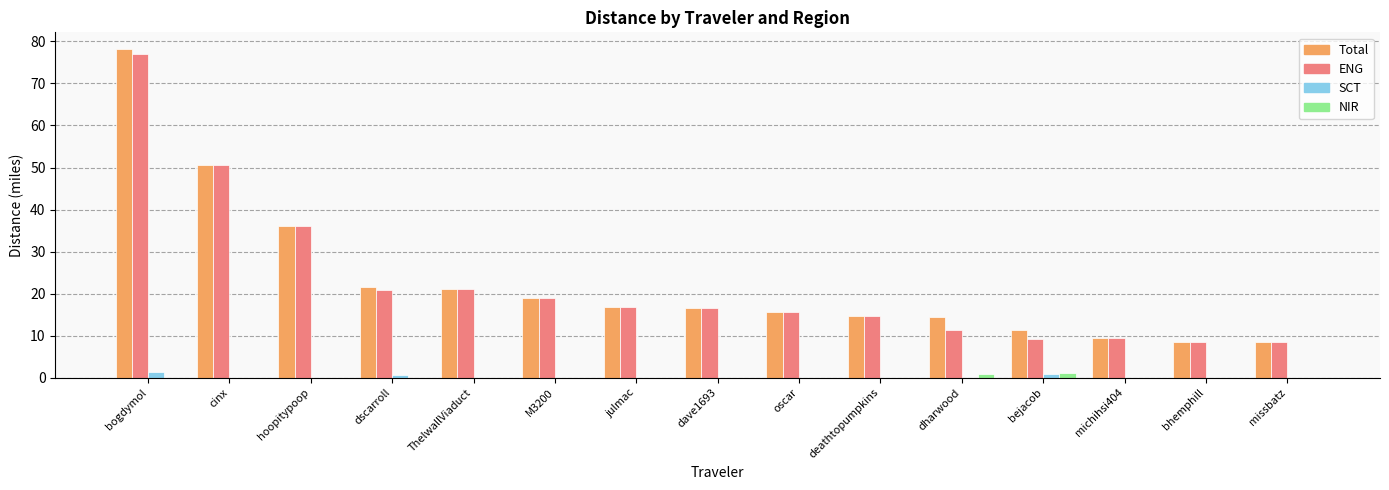

What is the sum of the Total values at cinx and oscar?

66.1